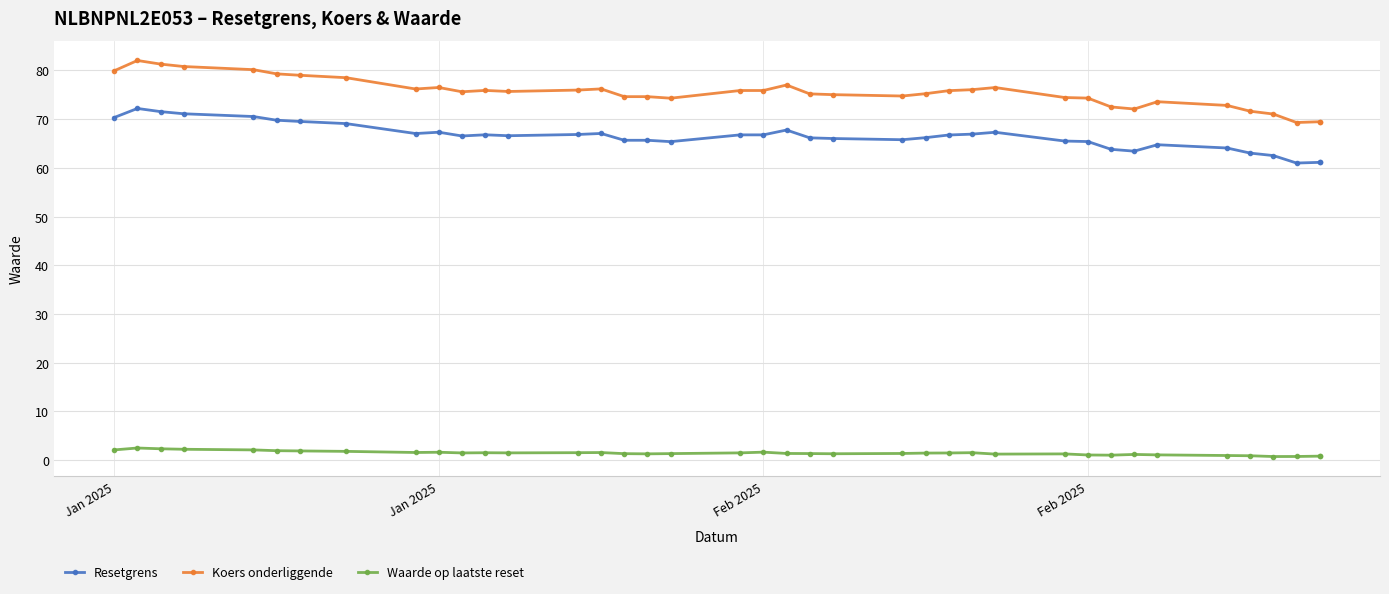

True or false: Koers onderliggende and Resetgrens intersect in this chart.

False